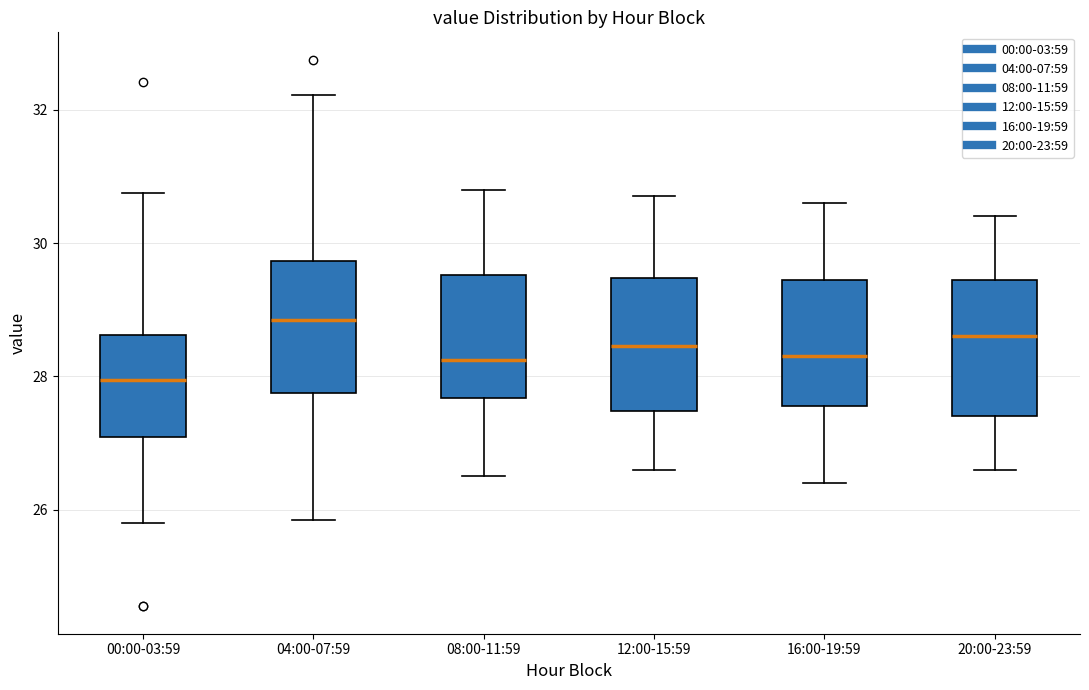

Which box has the highest median line?

04:00-07:59